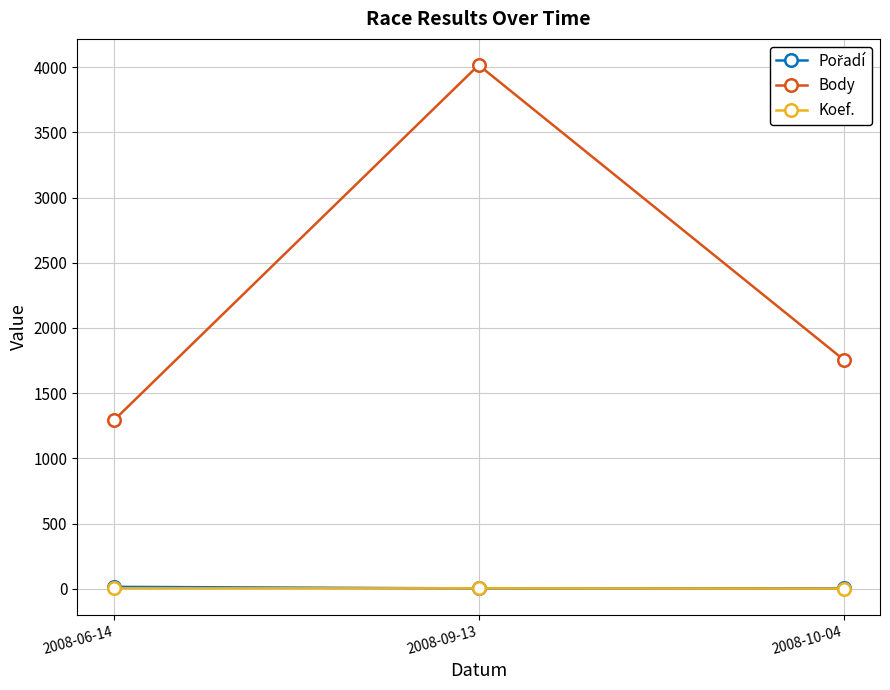

What is the label of the 1st point from the left?

2008-06-14